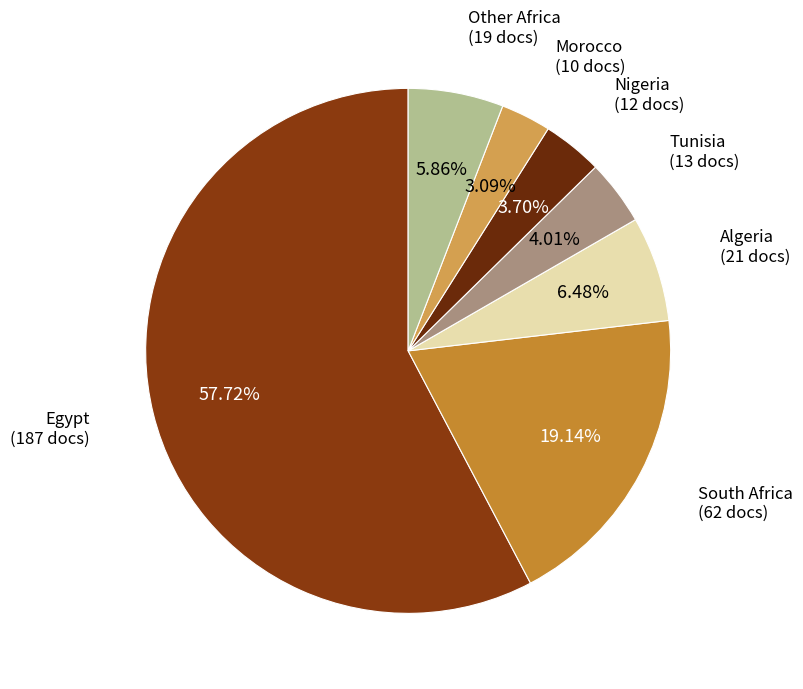

Does any single category account for the majority?

Yes